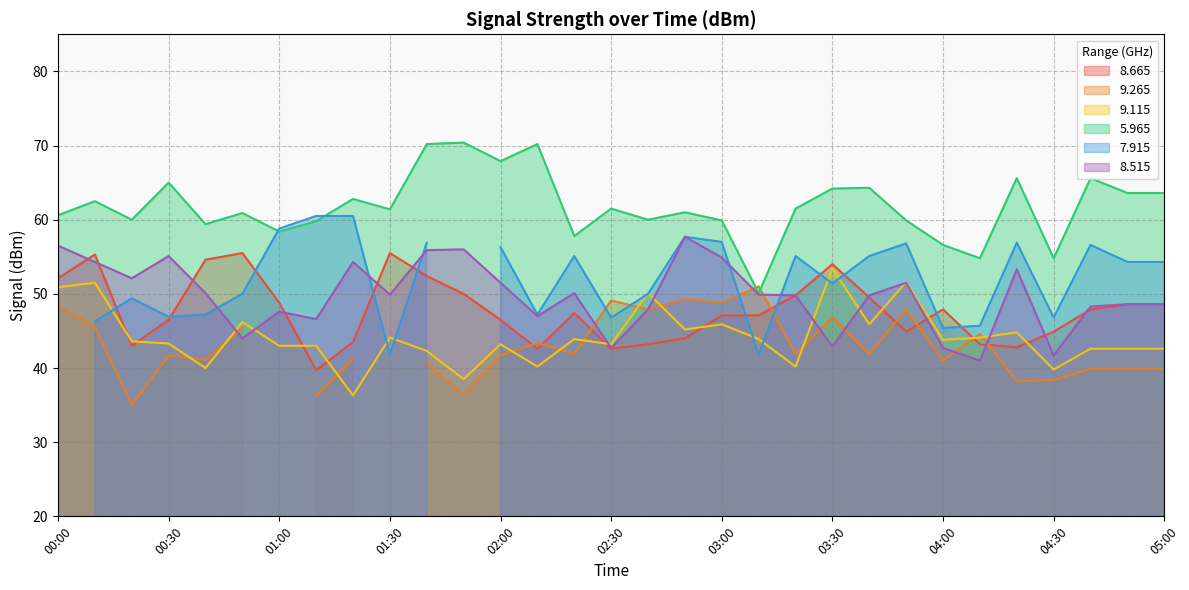

At how many categories does at least one series exceed 42?

31